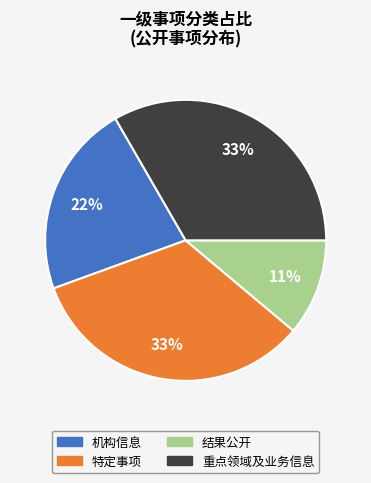

To the nearest percent, what is the average slice percentage?

25%